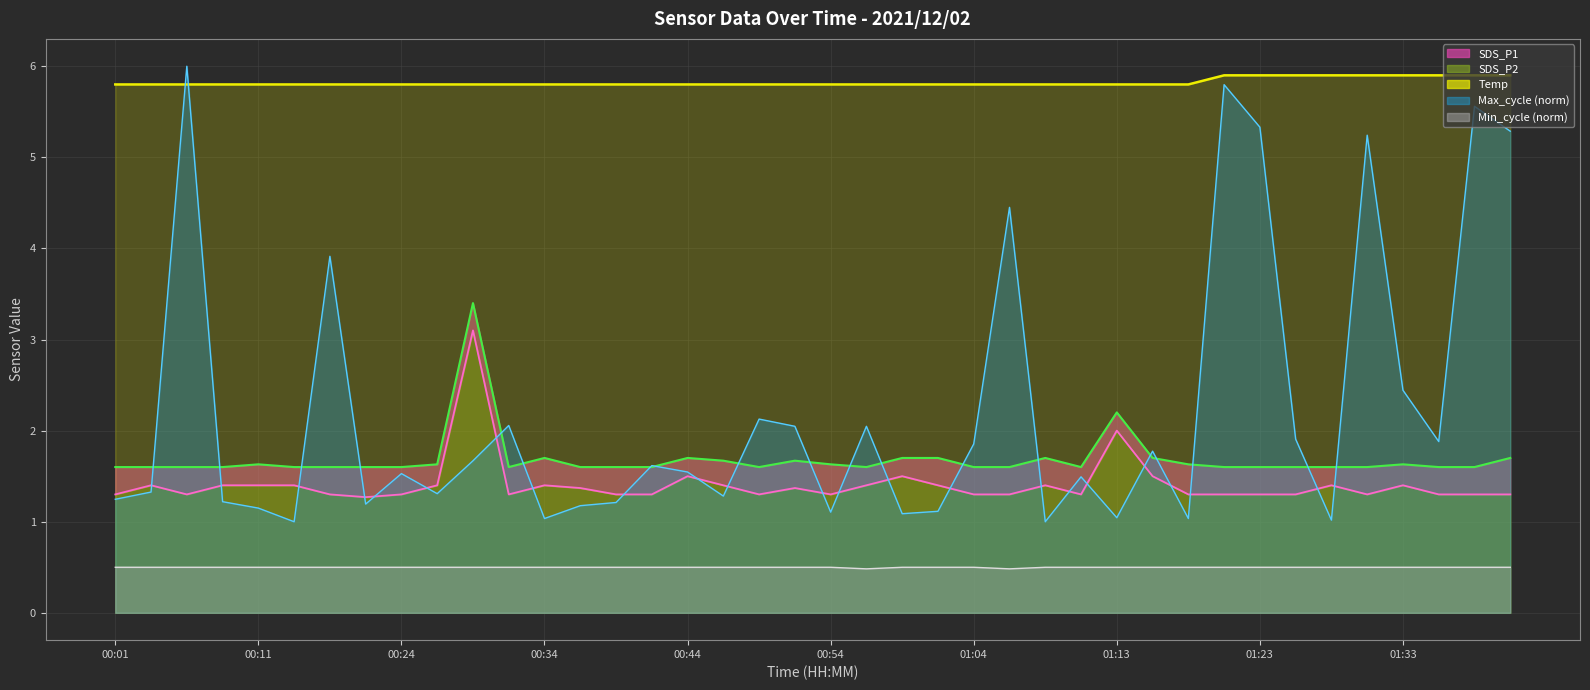

What is the minimum value for Min_cycle line?

0.5